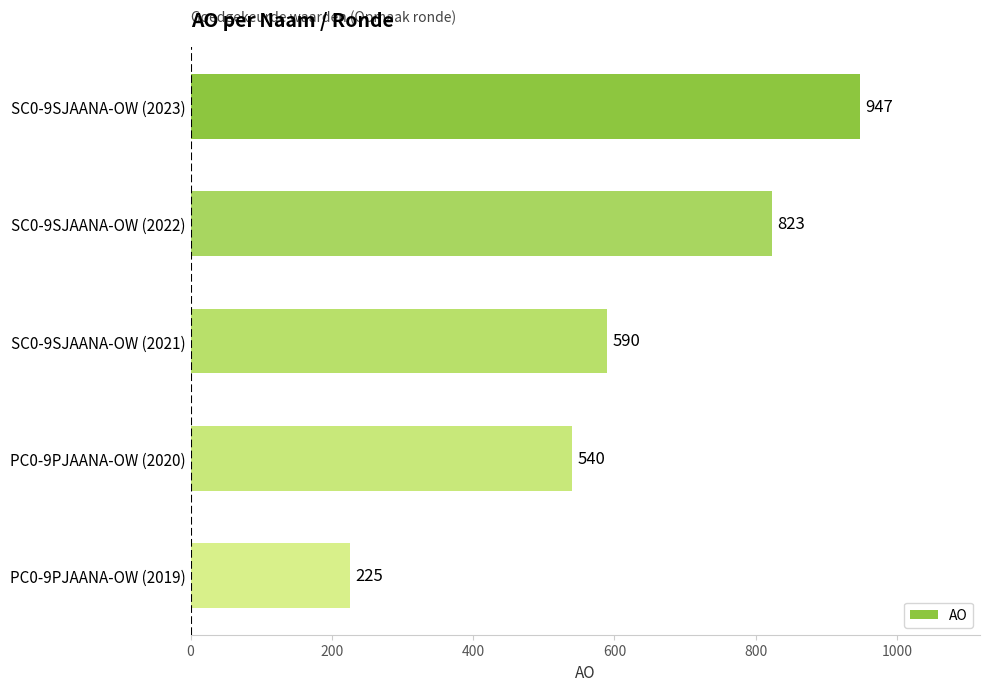

Is it true that the value at PC0-9PJAANA-OW (2019) is 401?

False